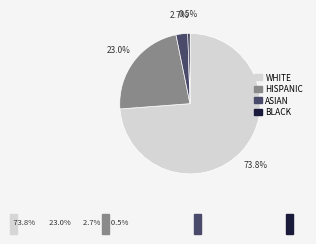

Is there a majority slice in this chart?

Yes